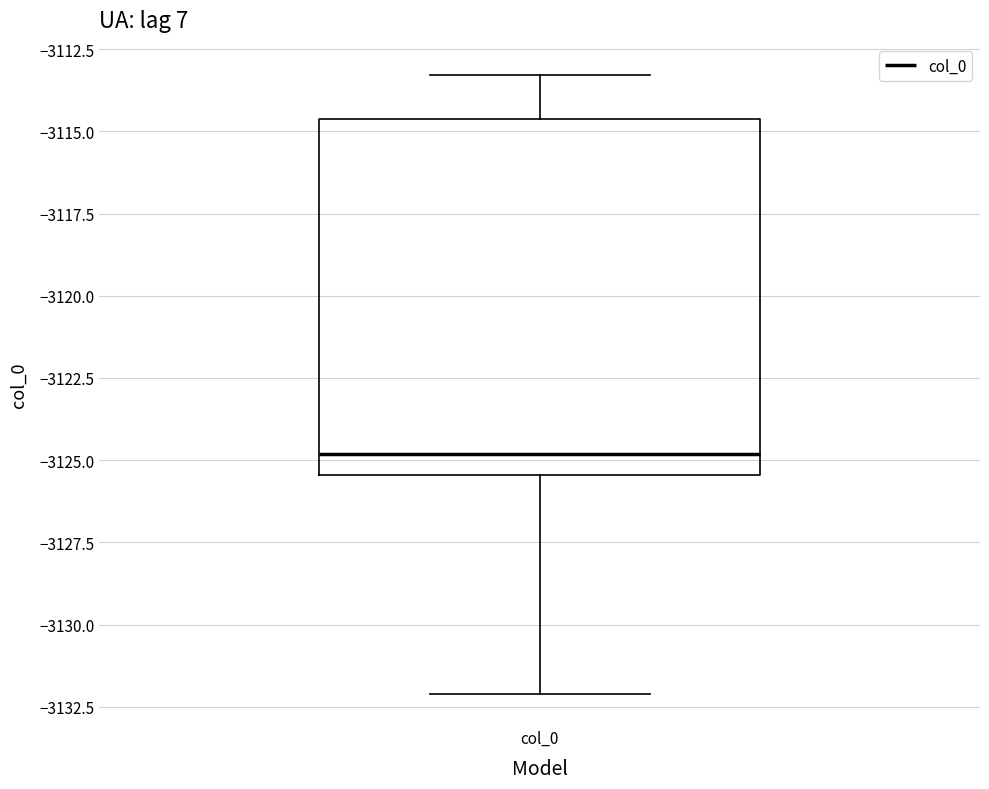

Read this box plot against the y-axis: the position of the median line, the range covered by the box, and the ends of both whiskers. The values are not printed on the chart, so give them approximately, as read against the axis.

median -3125.0, box -3125.5 to -3114.5, whiskers -3132.0 to -3113.5